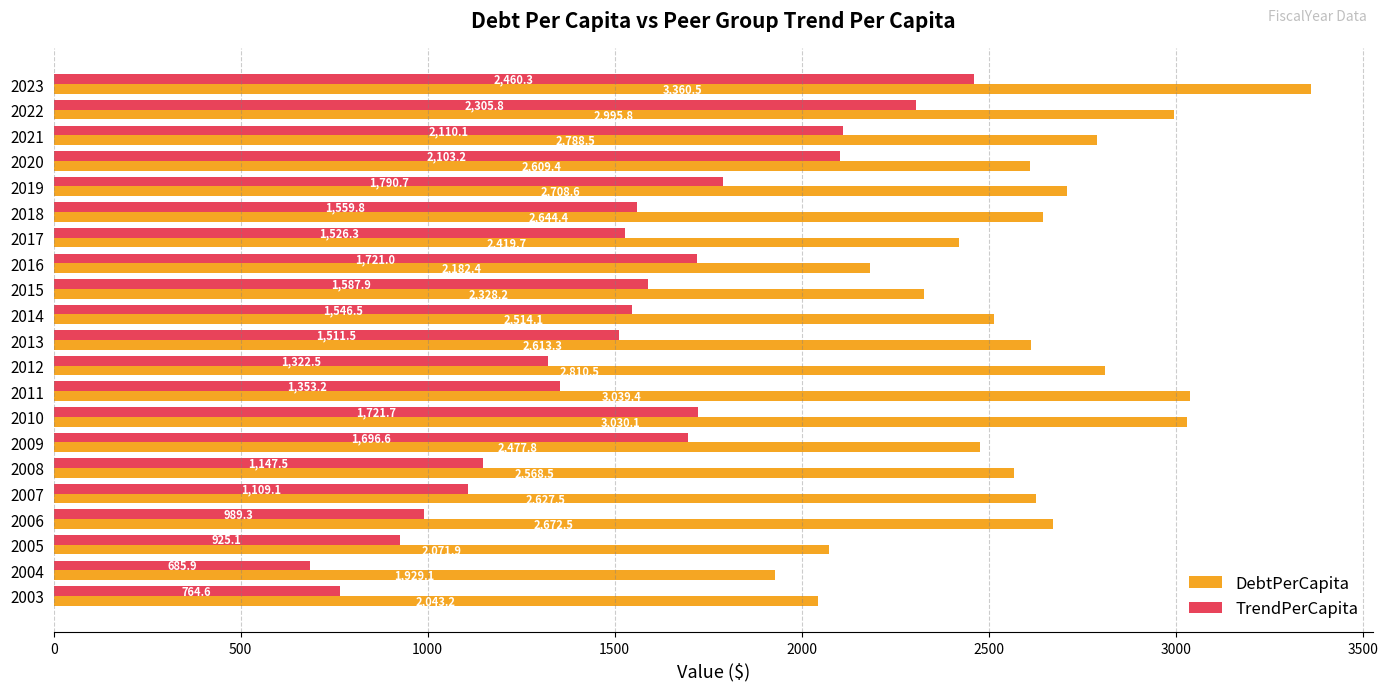

What are all the series names shown in the legend?

DebtPerCapita, TrendPerCapita